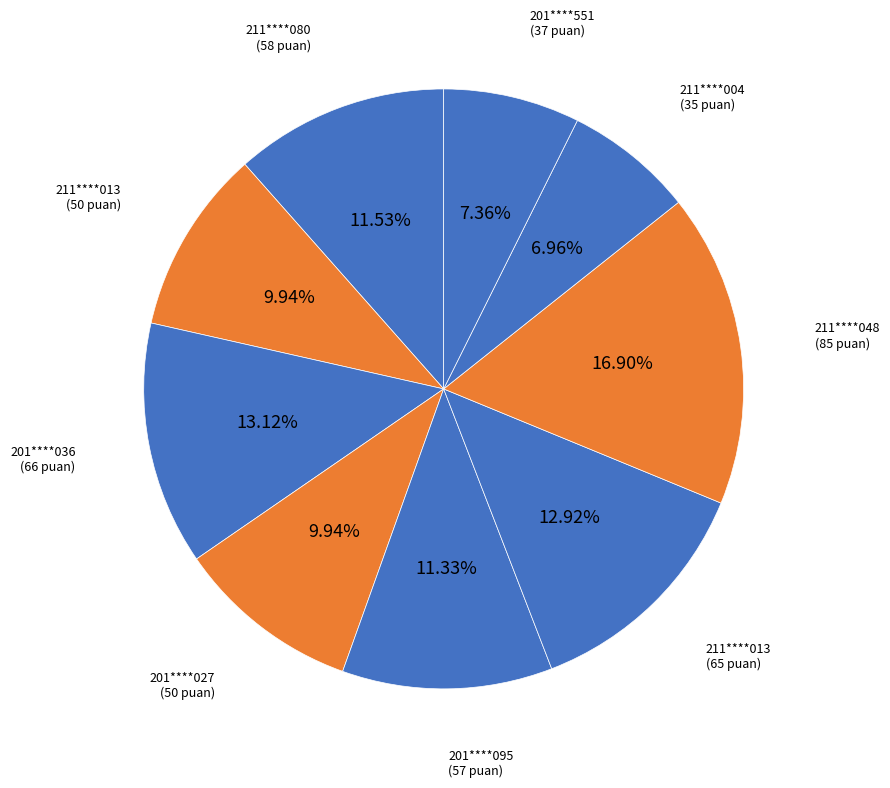

Which slice is the smallest?

211****004